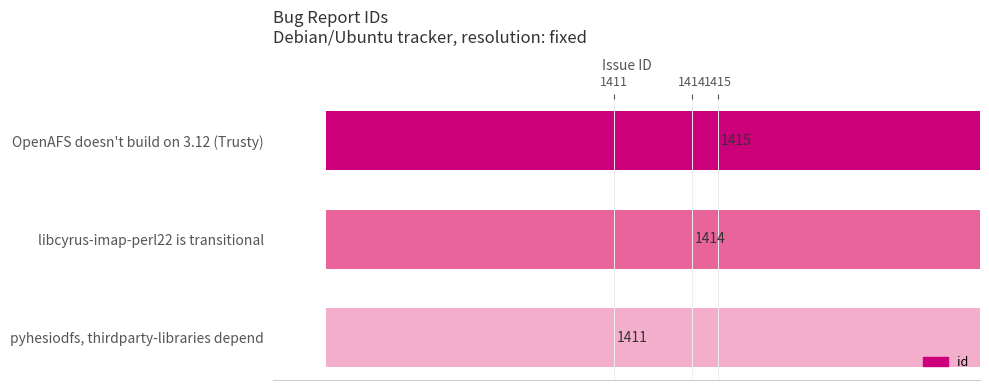

How many bars are there in total?

3